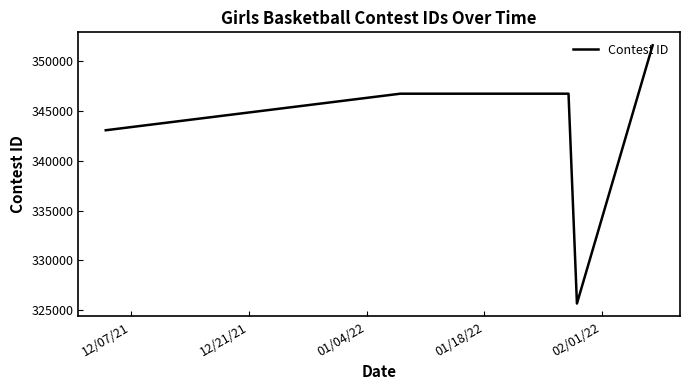

What is the greatest value displayed?

351611